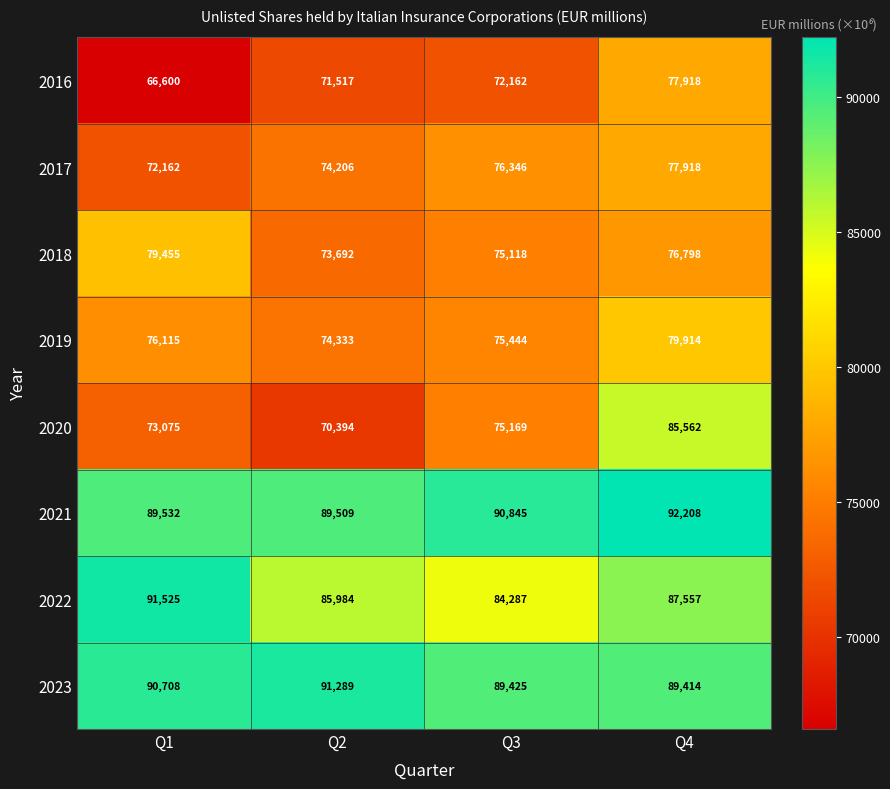

True or false: 2021 has a value of 90845 at Q3.

True